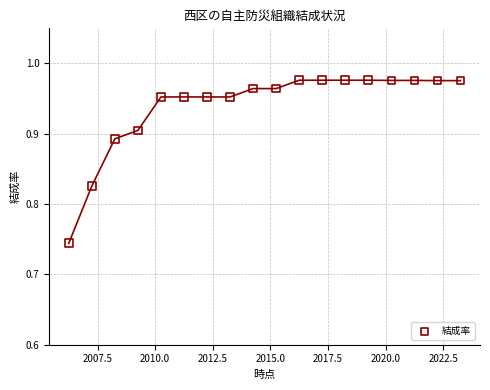

What is the range of X values (max minus min)?

17.0